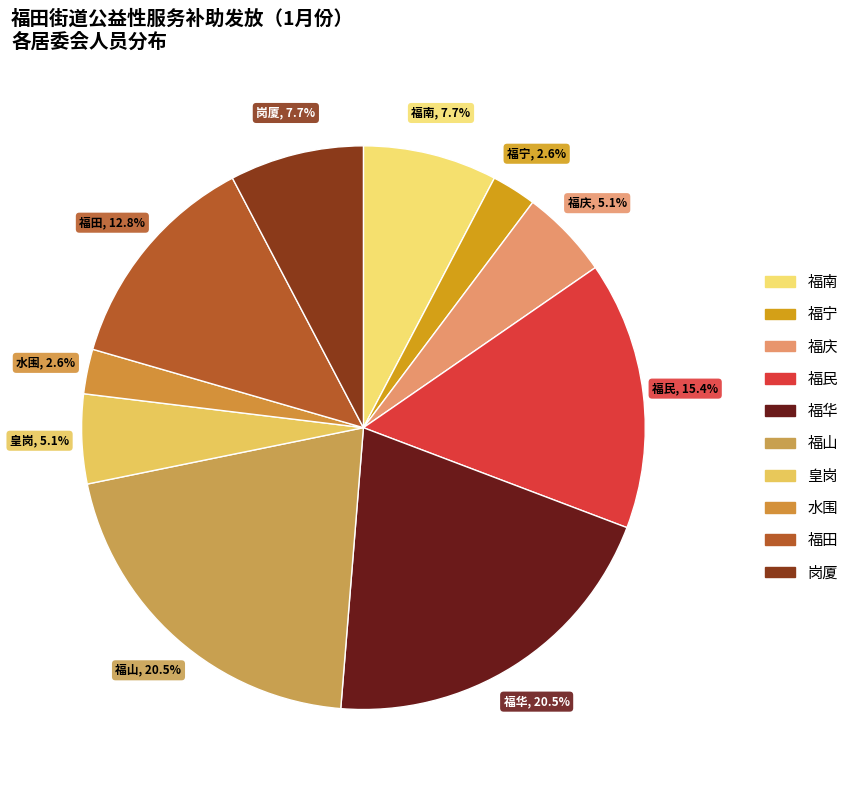

Do 福庆 and 岗厦 together represent more than half of the pie?

No